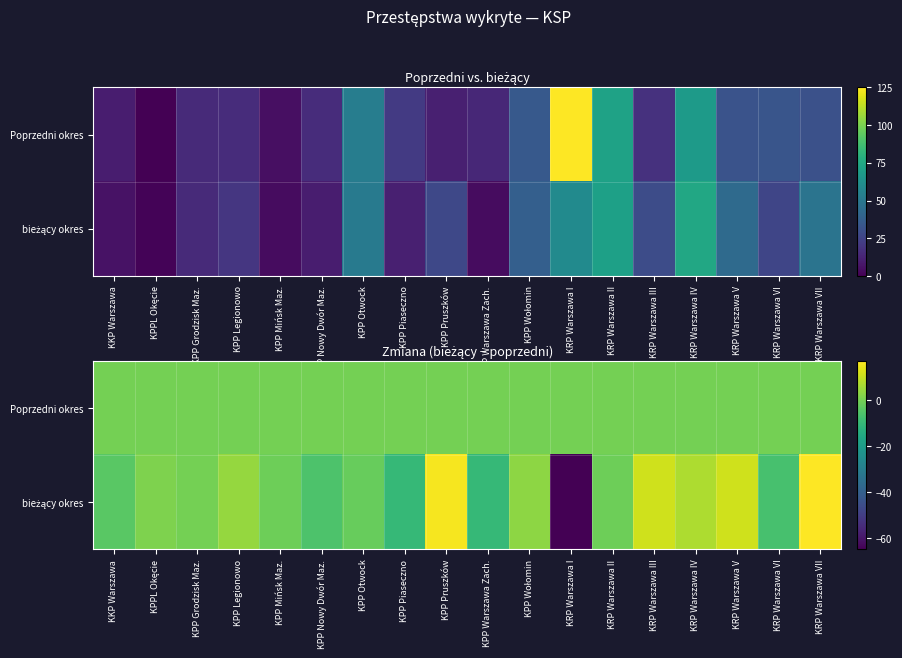

The value of Poprzedni okres at KRP Warszawa VII is 0. True or false?

True